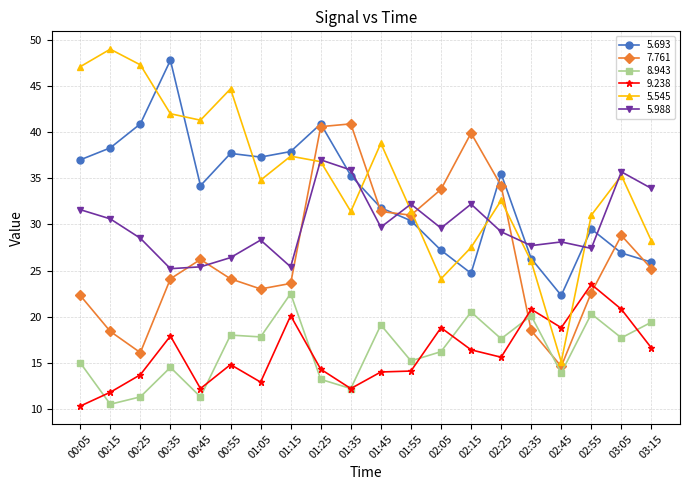

Which series has the largest range (max minus min)?

5.545